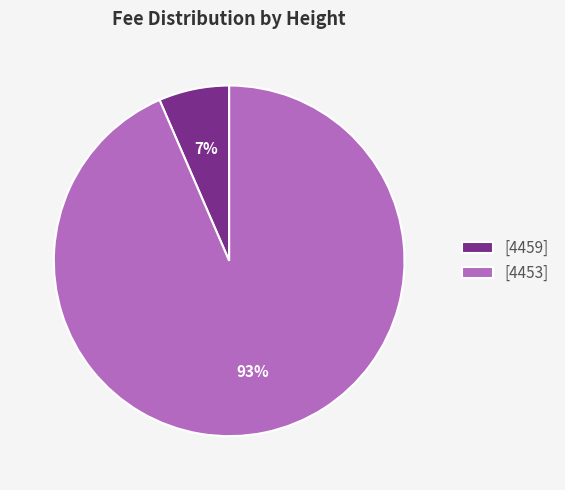

What is the smallest slice in the pie chart?

[4459]